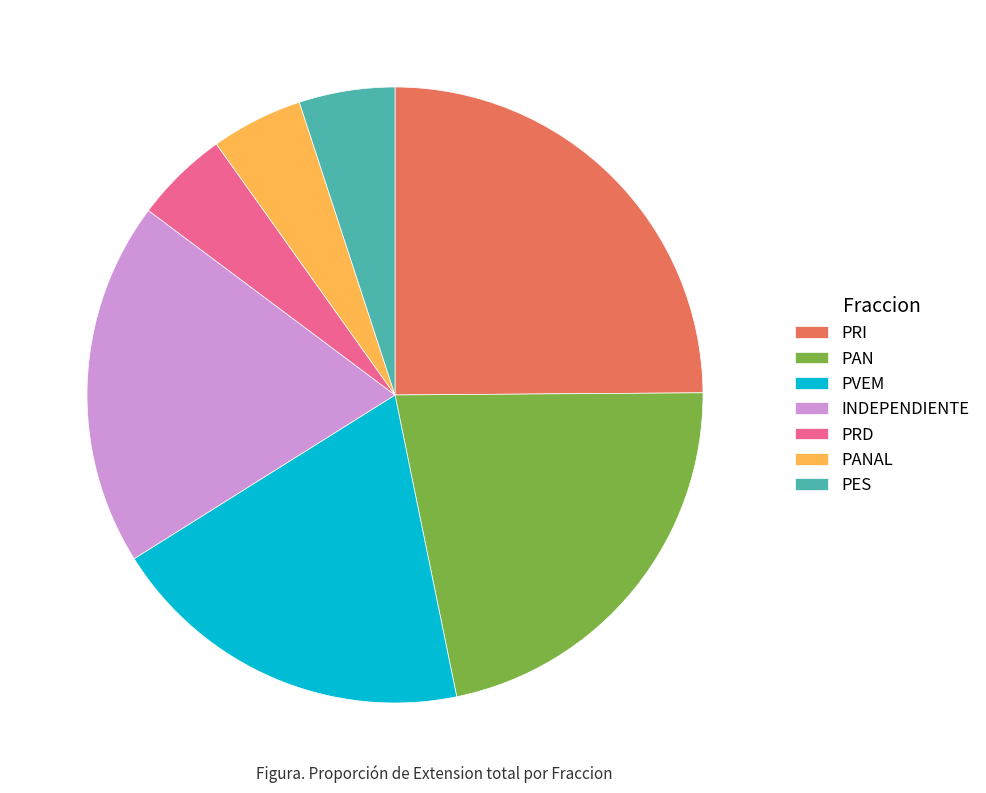

How many segments does this pie chart have?

7